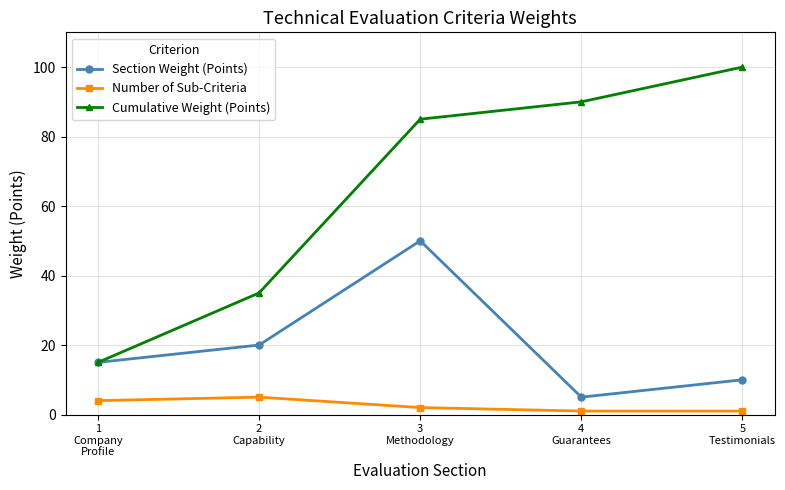

True or false: Number of Sub-Criteria and Section Weight (Points) cross at least once.

False